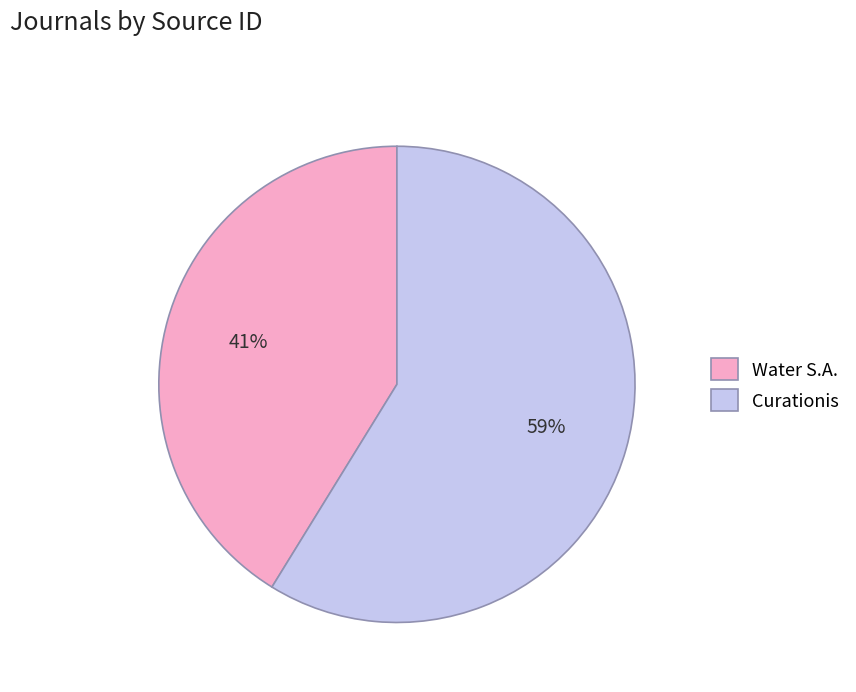

How many slices are in this pie chart?

2